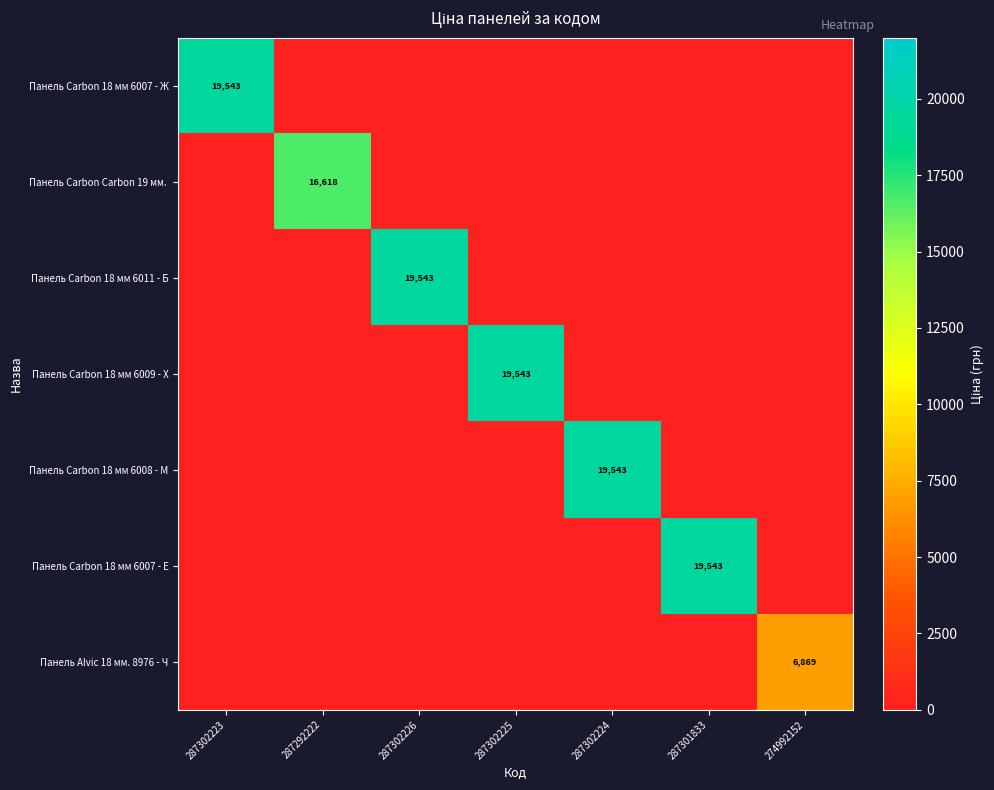

What is the spread (max minus min) of values at 287302225?

19542.7